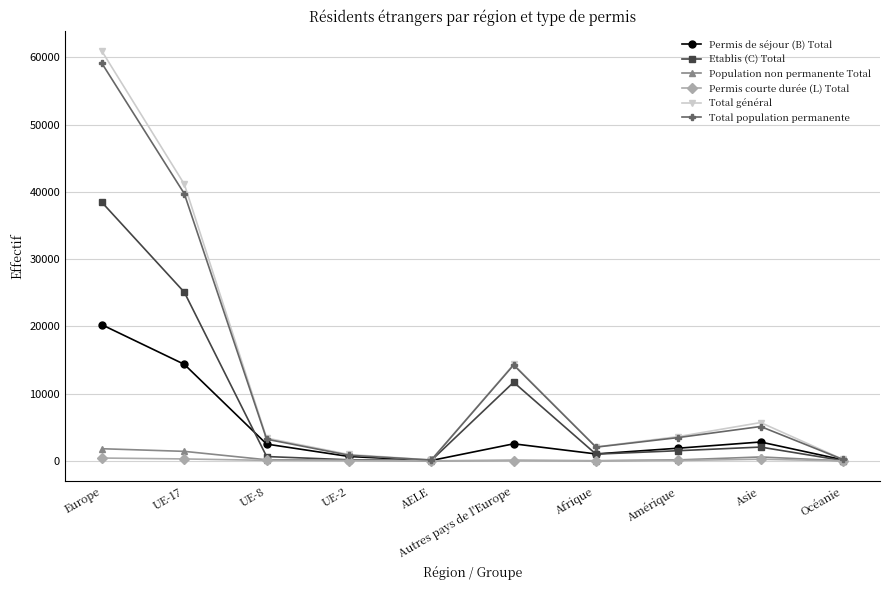

Is it true that Permis de séjour (B) Total equals 11621 at Europe?

False